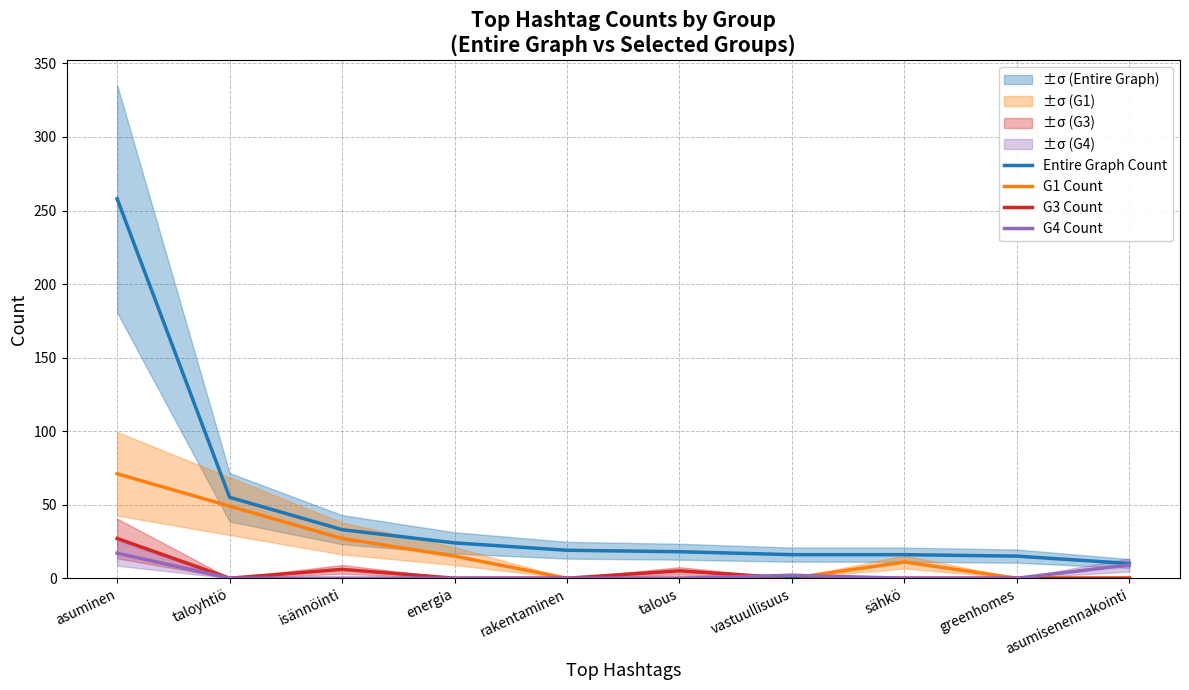

Reading left to right, extract all data points from this chart.

Entire Graph Count: asuminen=258	taloyhtiö=55	isännöinti=33	energia=24	rakentaminen=19	talous=18	vastuullisuus=16	sähkö=16	greenhomes=15	asumisenennakointi=10
G1 Count: asuminen=71	taloyhtiö=49	isännöinti=27	energia=15	rakentaminen=0	talous=0	vastuullisuus=0	sähkö=11	greenhomes=0	asumisenennakointi=0
G3 Count: asuminen=27	taloyhtiö=0	isännöinti=6	energia=0	rakentaminen=0	talous=5	vastuullisuus=0	sähkö=0	greenhomes=0	asumisenennakointi=0
G4 Count: asuminen=17	taloyhtiö=0	isännöinti=0	energia=0	rakentaminen=0	talous=0	vastuullisuus=2	sähkö=0	greenhomes=0	asumisenennakointi=9